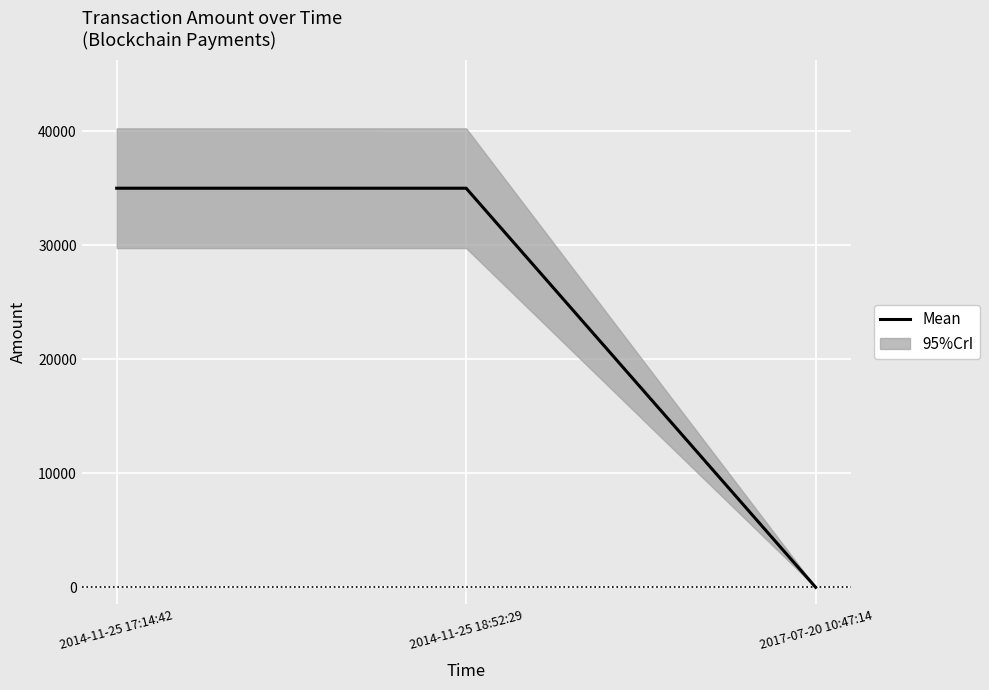

What is the average value?

23333